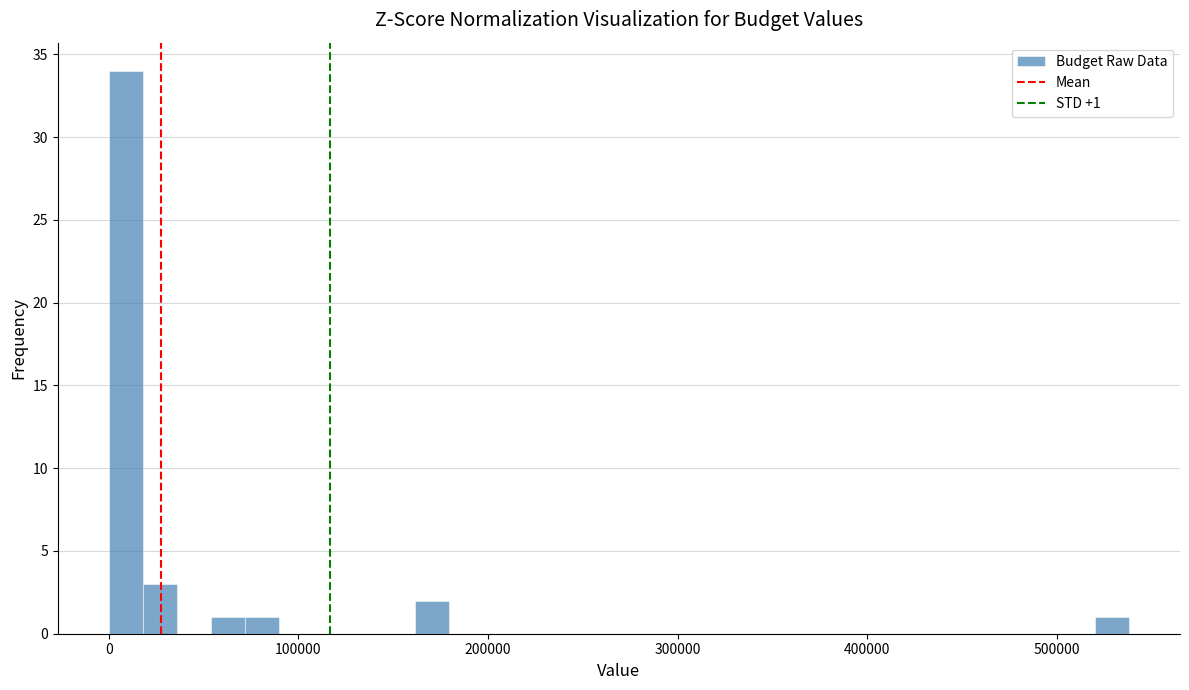

Read against the x-axis, roughly where is the centre of the tallest bar?

10000